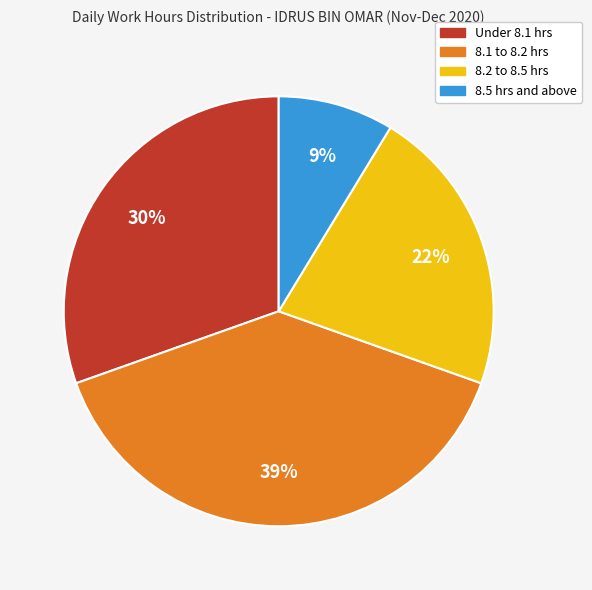

To the nearest percent, what is the difference between the largest and smallest slice percentages?

30%